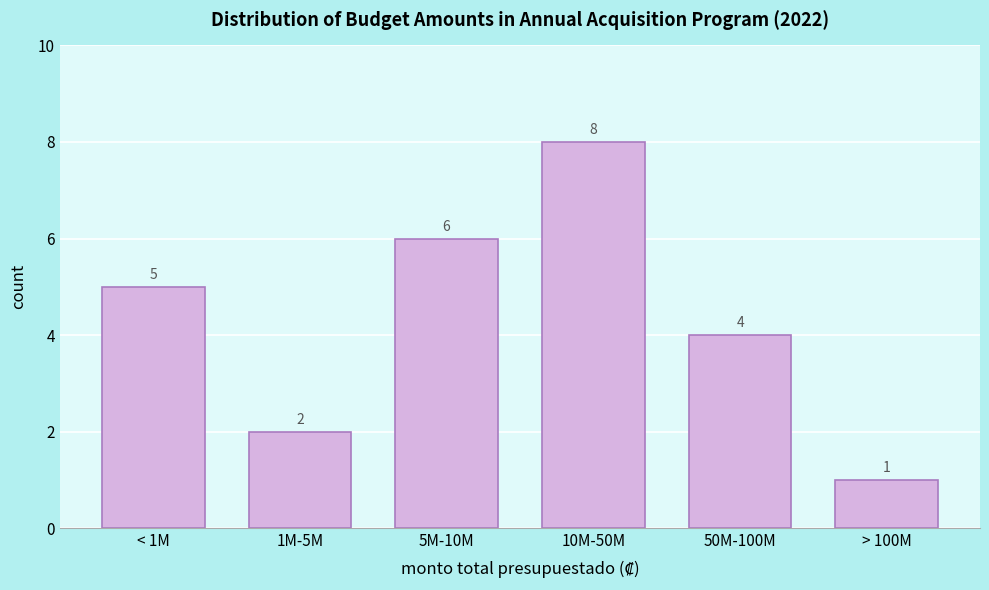

Reading right to left, what are all the values shown in this chart?

> 100M=1	50M-100M=4	10M-50M=8	5M-10M=6	1M-5M=2	< 1M=5